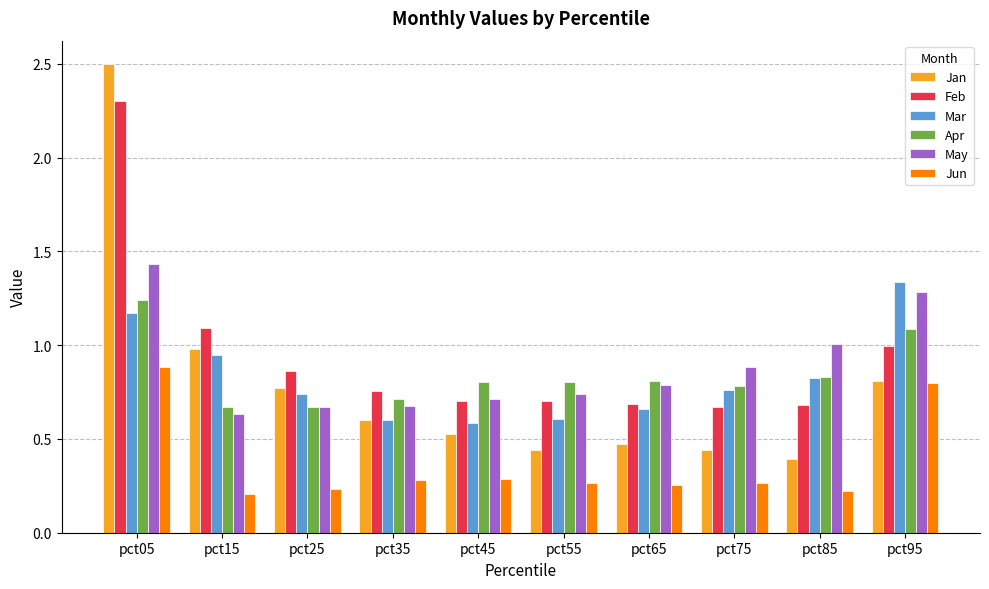

How many groups of bars are there?

10